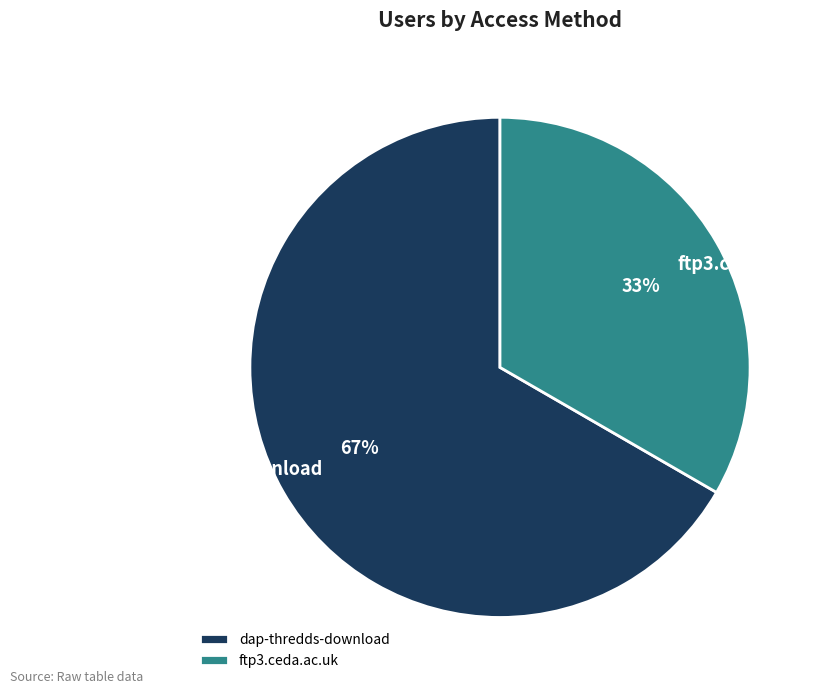

What percentage is the ftp3.ceda.ac.uk slice, to the nearest percent?

33%